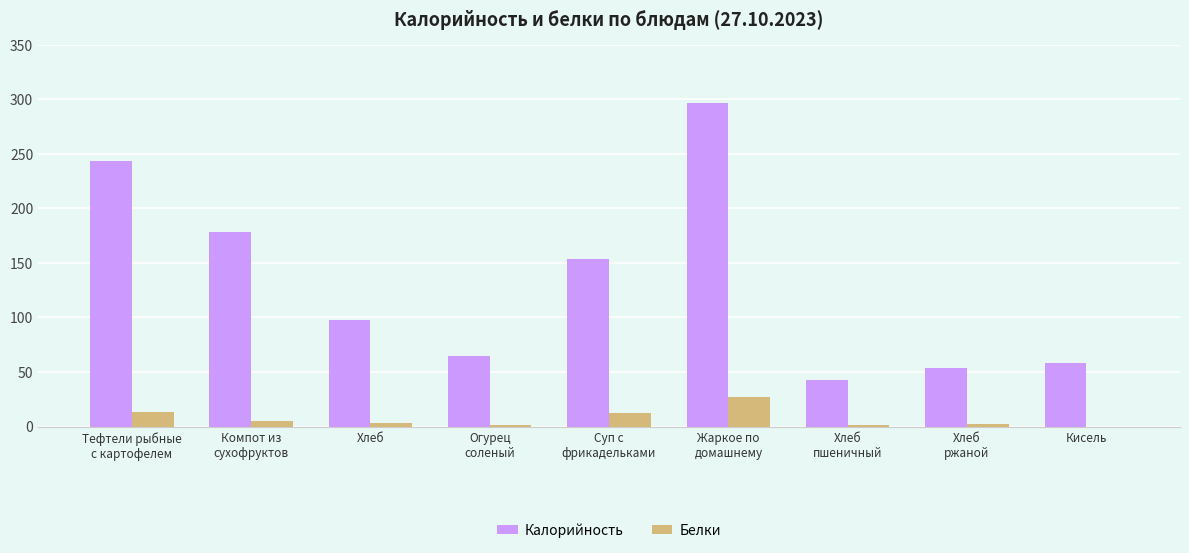

Is it true that Белки equals 1.0 at Огурец
соленый?

True